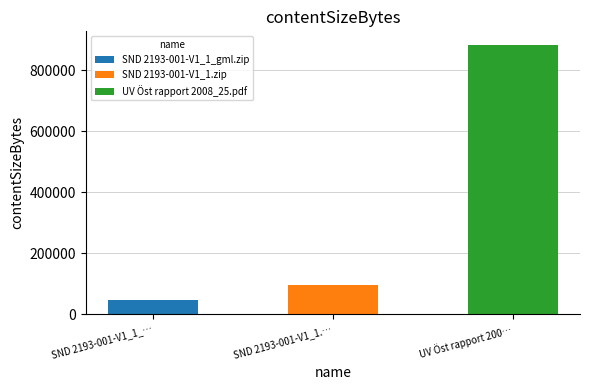

What is the minimum value shown in the chart?

47911